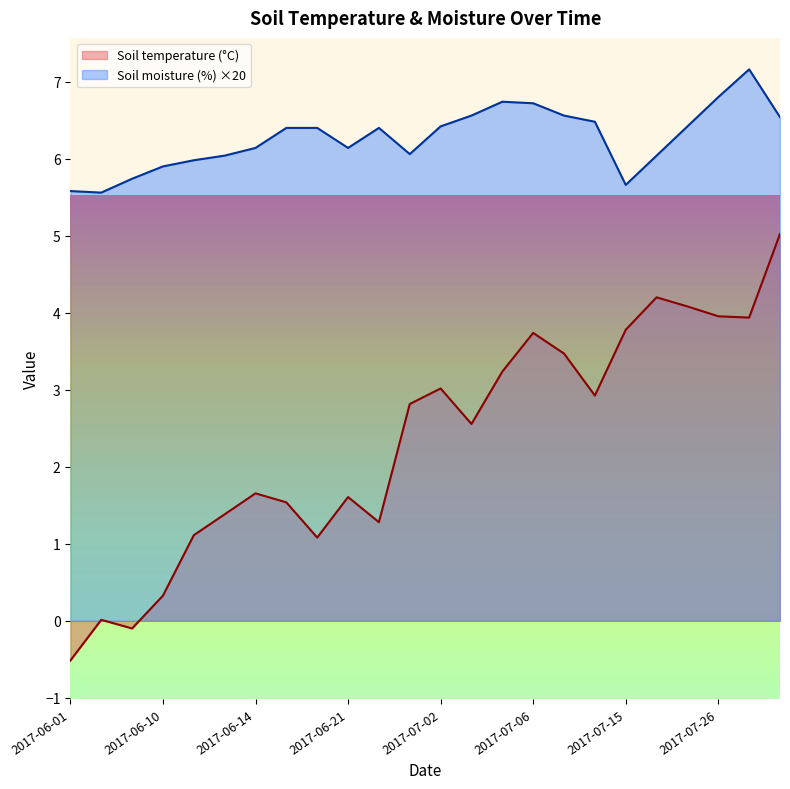

Which series changed the most between 2017-07-02 and 2017-07-15?

Soil temperature (°C)